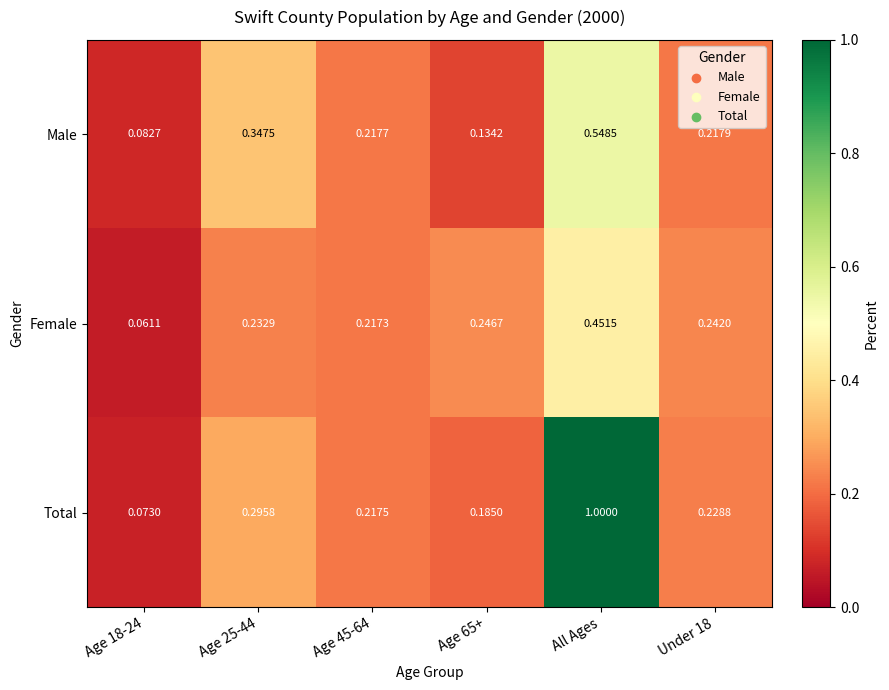

At which category does the chart reach its peak across all series?

All Ages